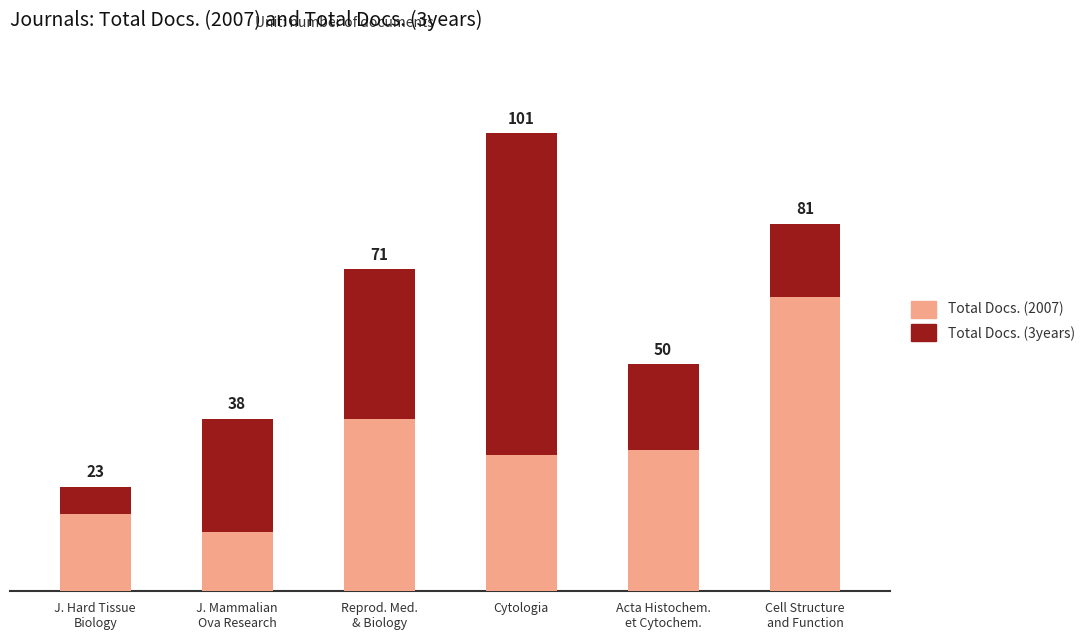

Where does the Total Docs. (3years) series first go above 25?

Reprod. Med.
& Biology